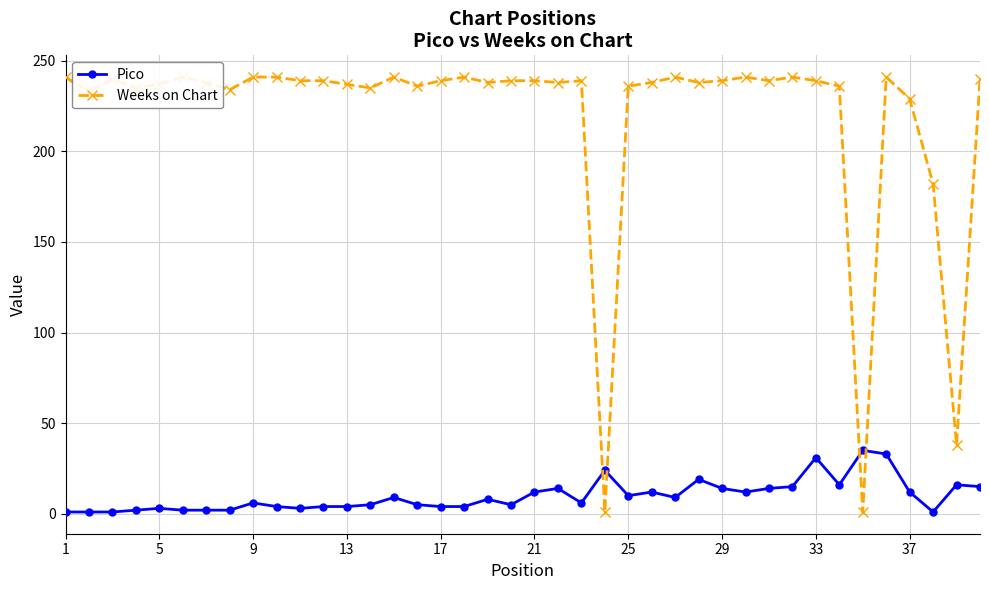

Rank the series by their maximum value, from highest to lowest.

Weeks on Chart, Pico